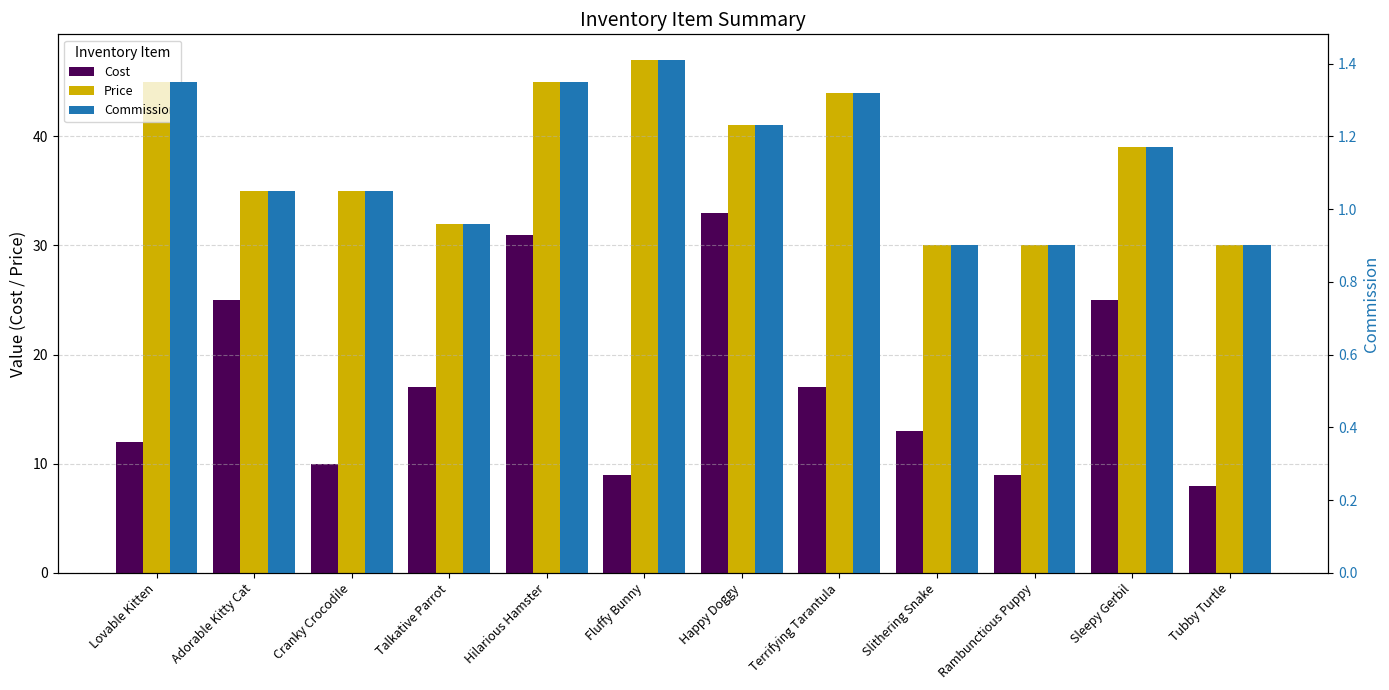

What are all the series names shown in the legend?

Cost, Price, Commission